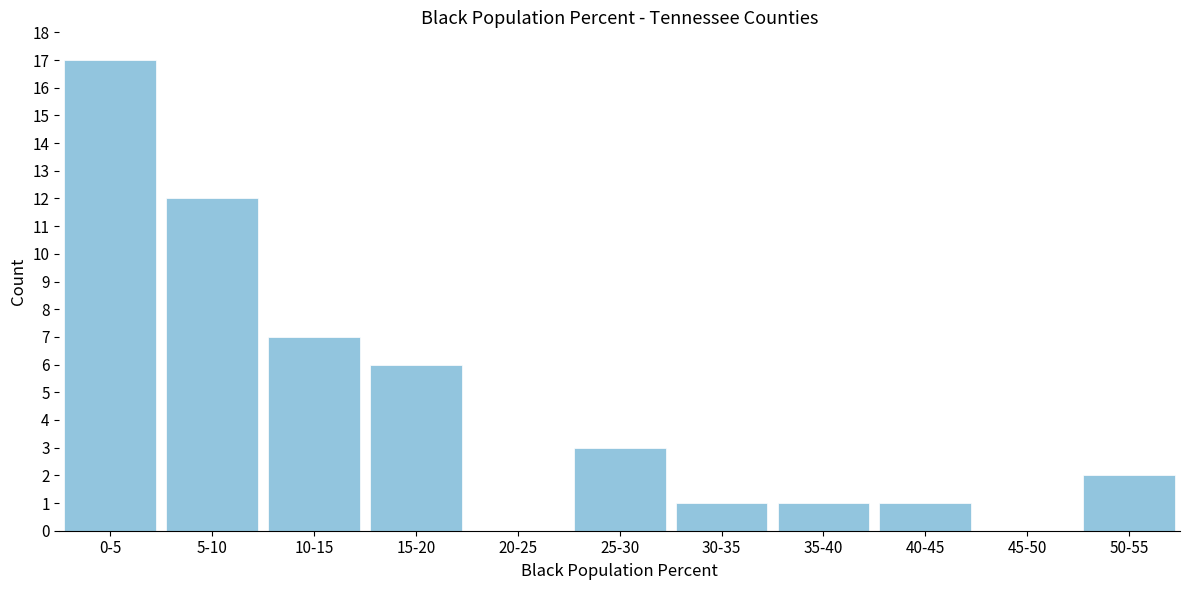

Reading left to right, what are all the values shown in this chart?

0-5=17	5-10=12	10-15=7	15-20=6	20-25=0	25-30=3	30-35=1	35-40=1	40-45=1	45-50=0	50-55=2